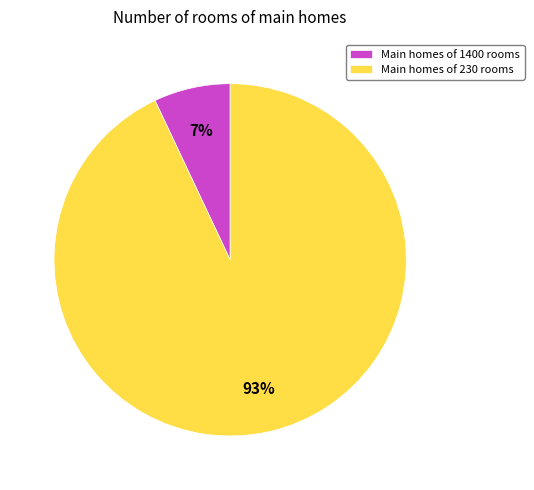

Do Main homes of 1400 rooms and Main homes of 230 rooms together represent more than half of the pie?

Yes